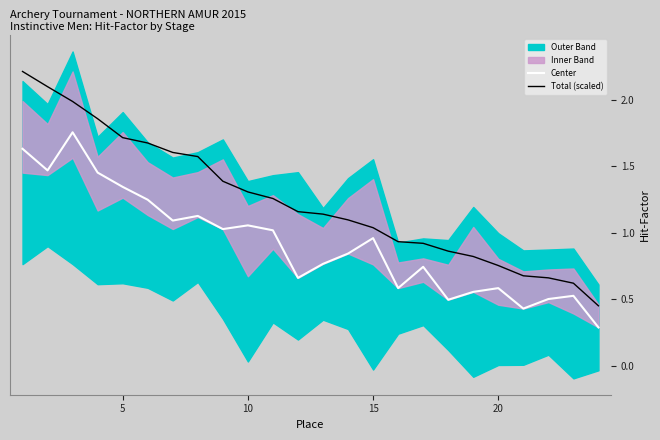

What is the value of the Center point at the 6th from the left?

1.2